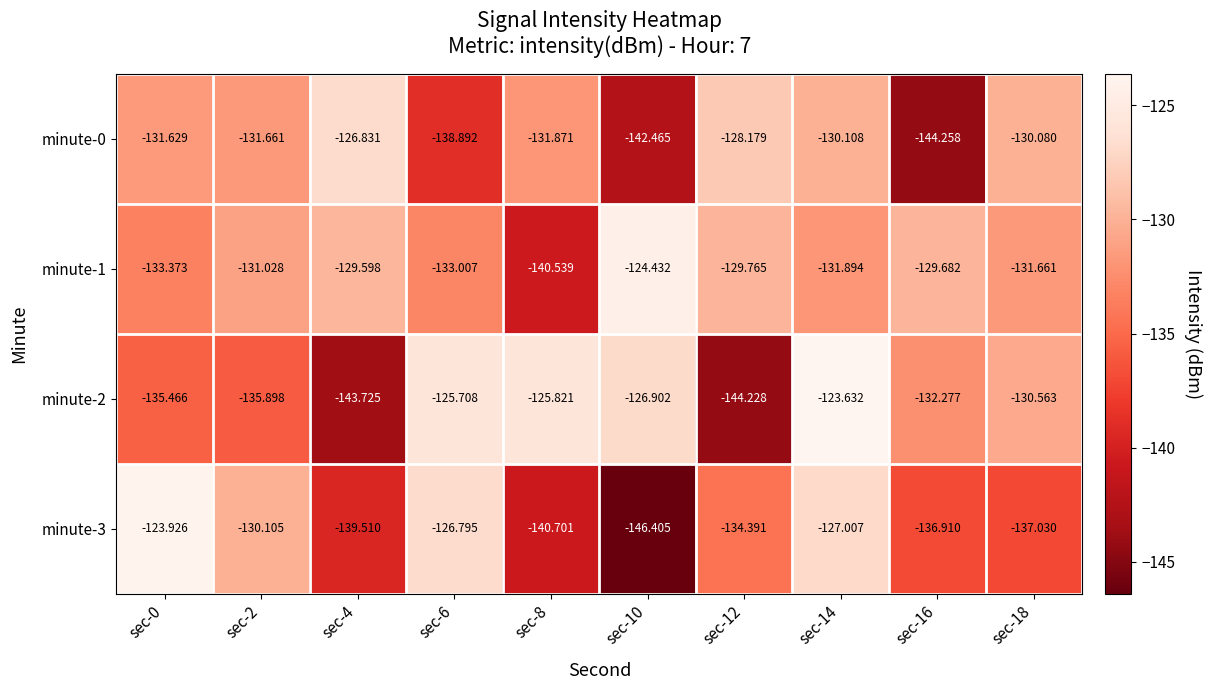

At which category is the sum across all series the highest?

sec-14